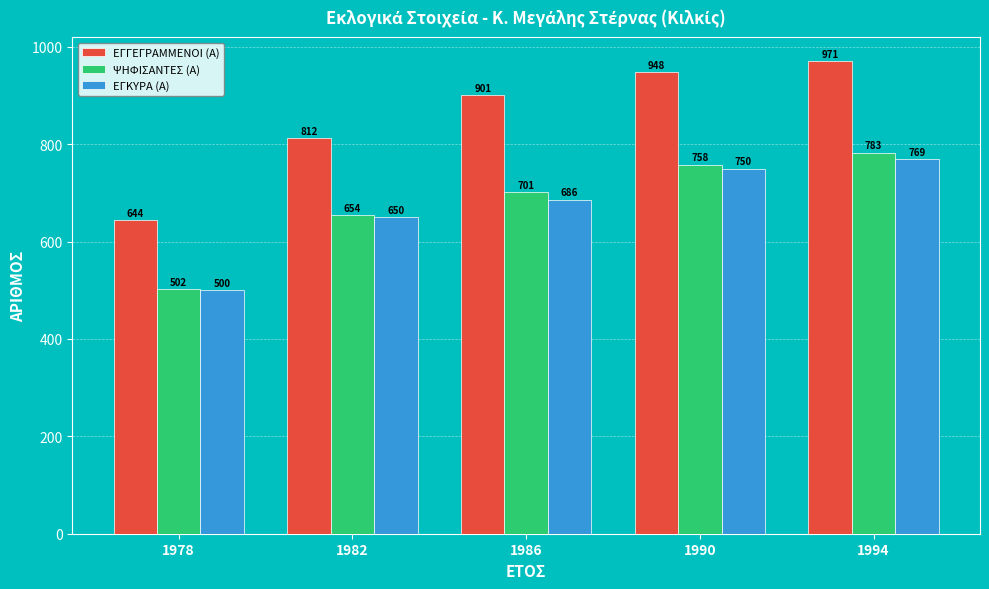

Rank the categories by ΕΓΓΕΓΡΑΜΜΕΝΟΙ (Α) value from lowest to highest.

1978, 1982, 1986, 1990, 1994